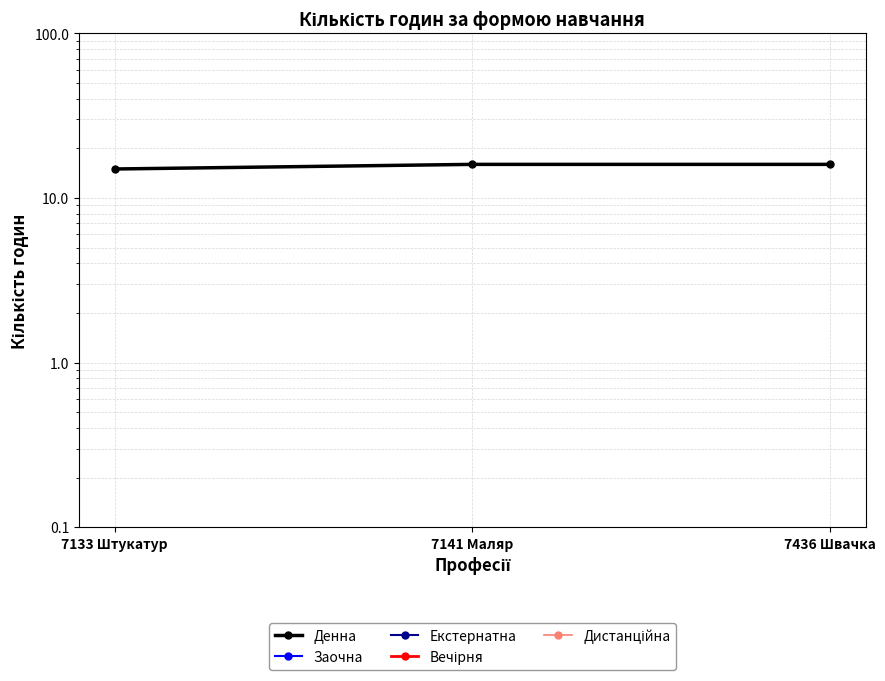

The value of Денна at 7133 Штукатур is 26. True or false?

False